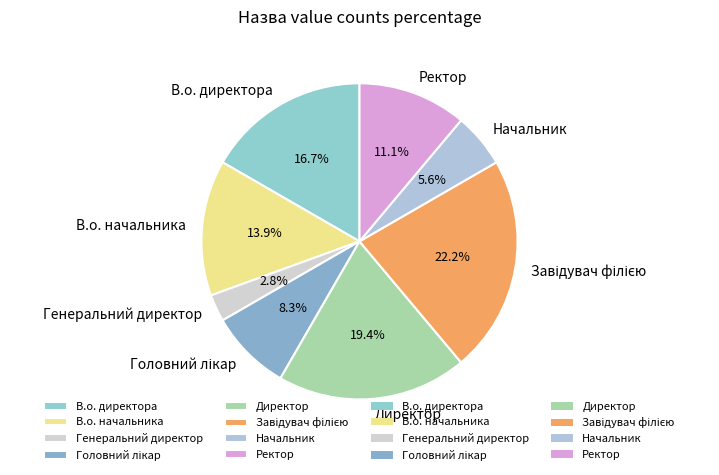

How many segments does this pie chart have?

8